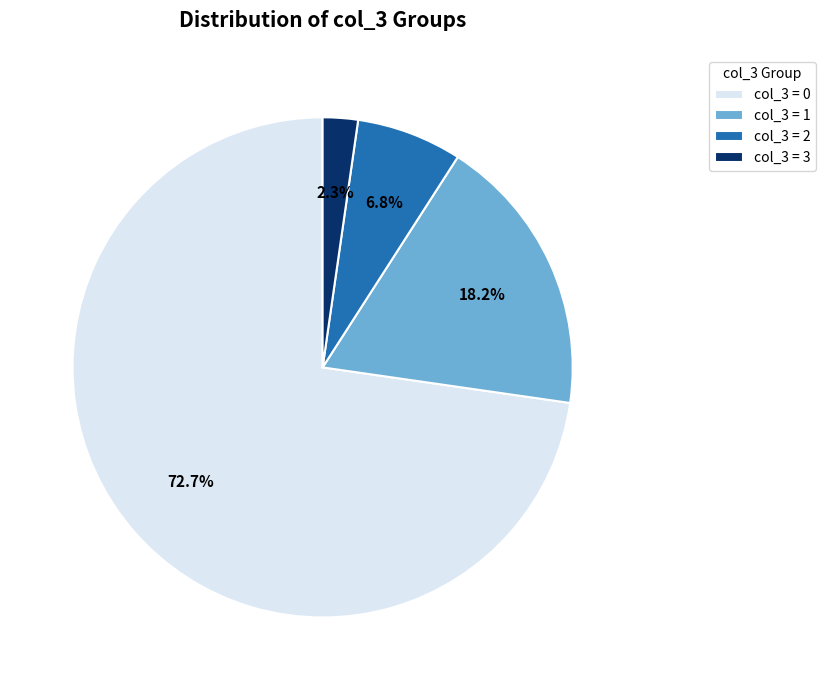

Which category has the biggest portion of the pie?

col_3 = 0